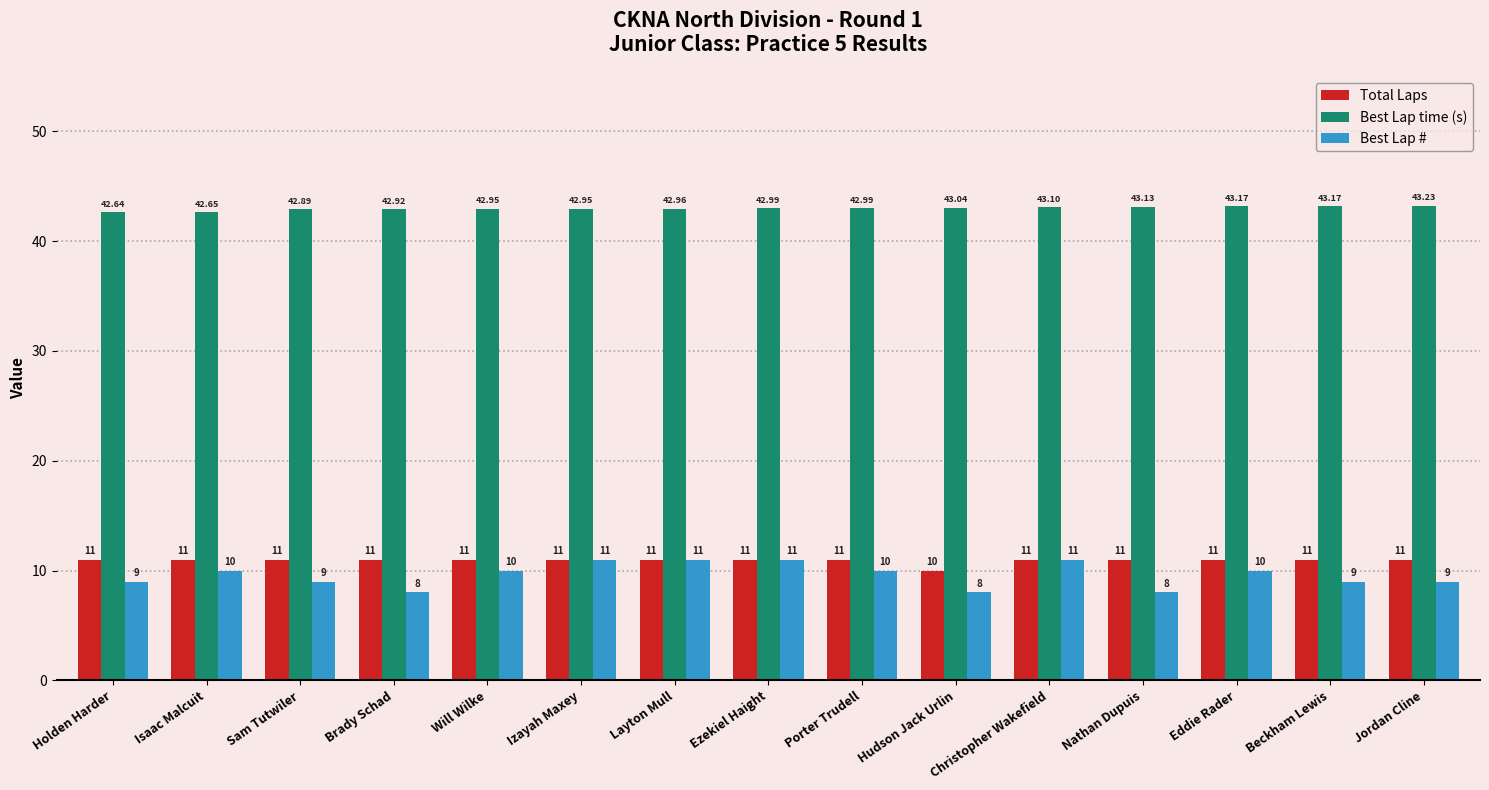

What is the label of the 14th bar from the right?

Isaac Malcuit